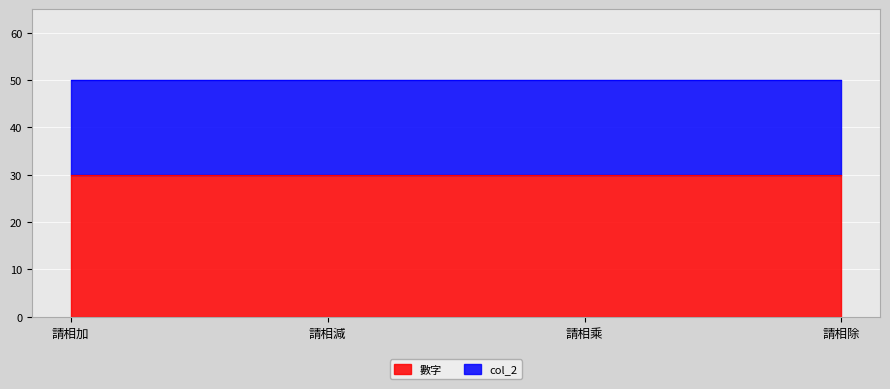

What are all the series names shown in the legend?

數字, col_2